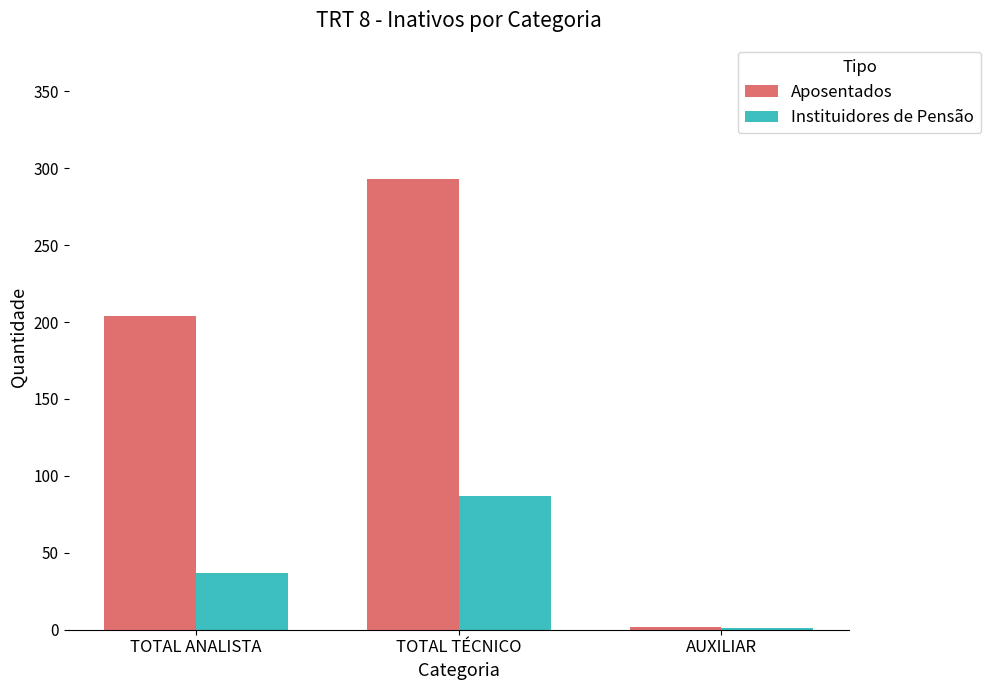

Does the chart contain stacked bars?

No